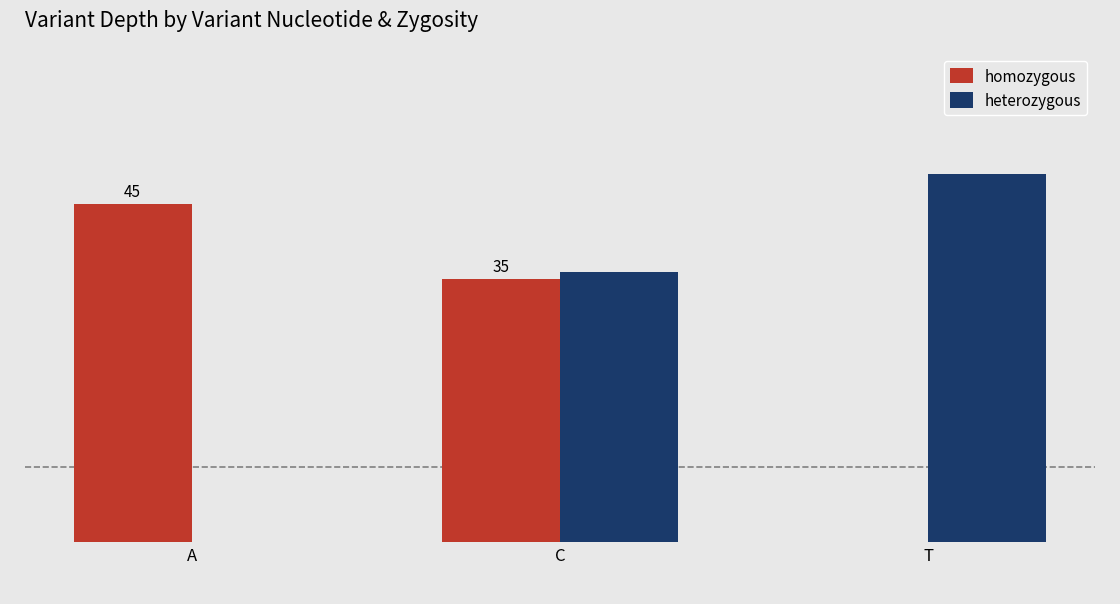

What is the greatest value displayed?

49